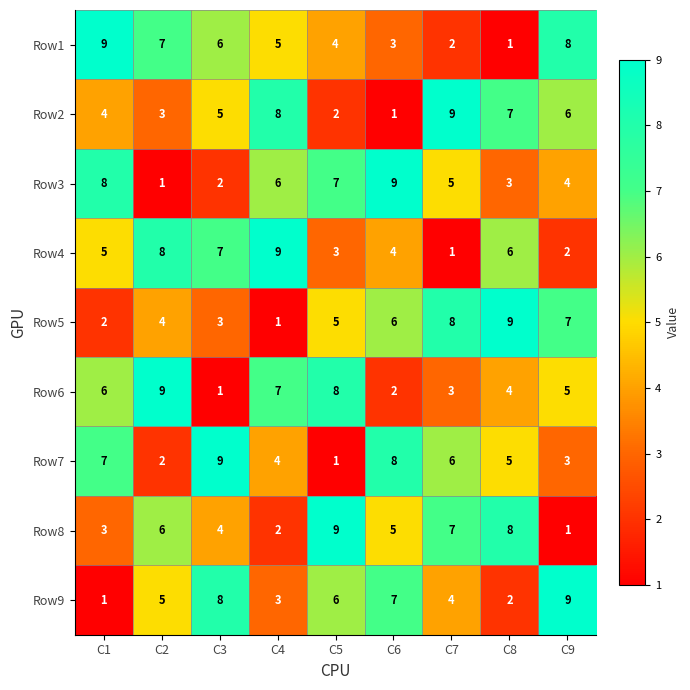

Rank the series at C2 from highest to lowest value.

Row6, Row4, Row1, Row8, Row9, Row5, Row2, Row7, Row3